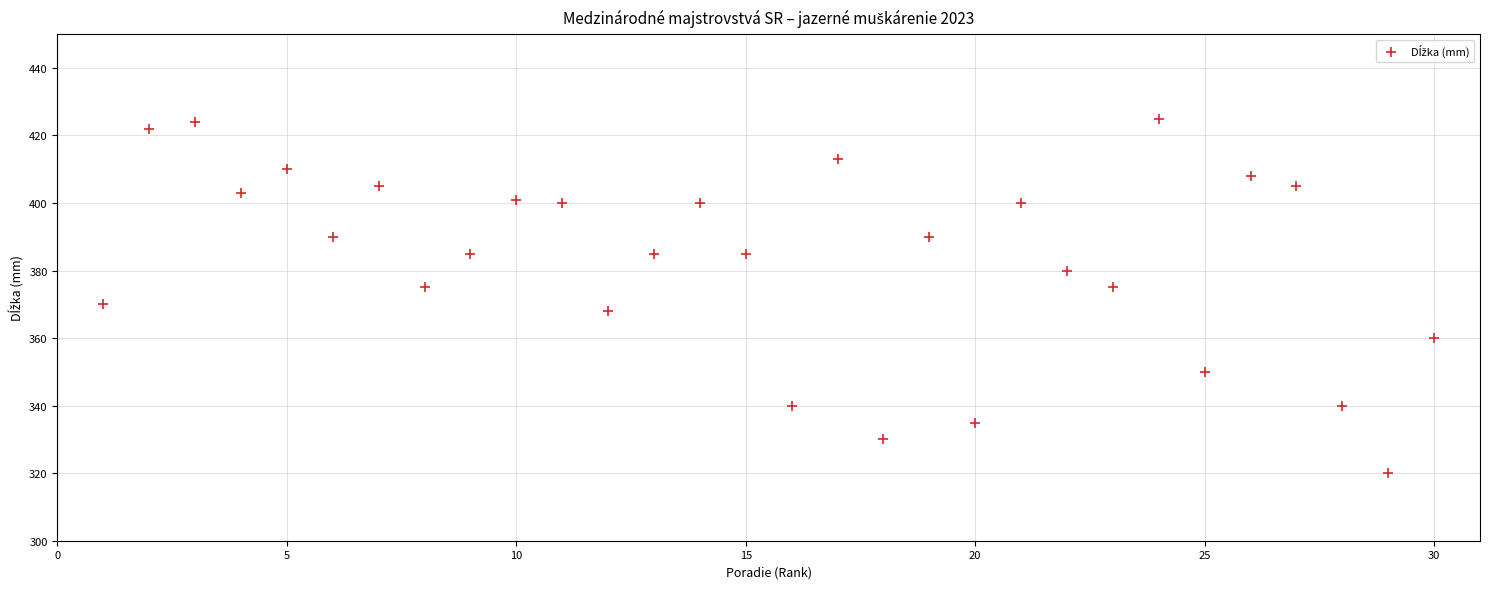

What is the range of Y values (max minus min)?

105